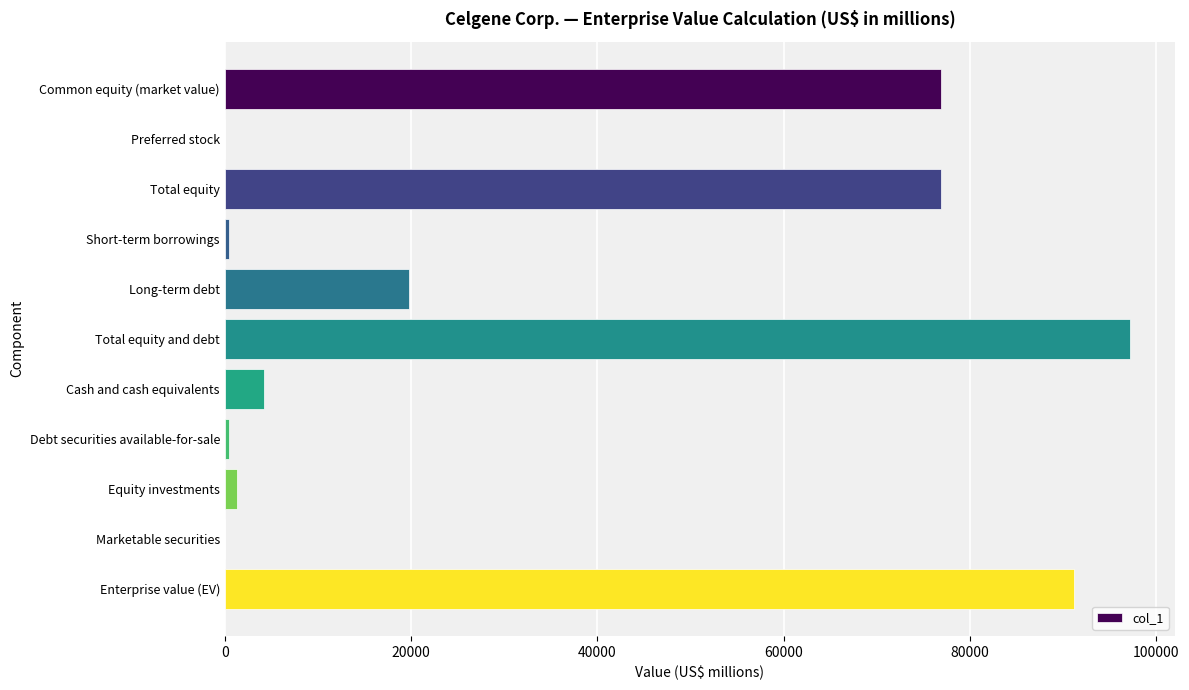

How many data points does each series have?

11